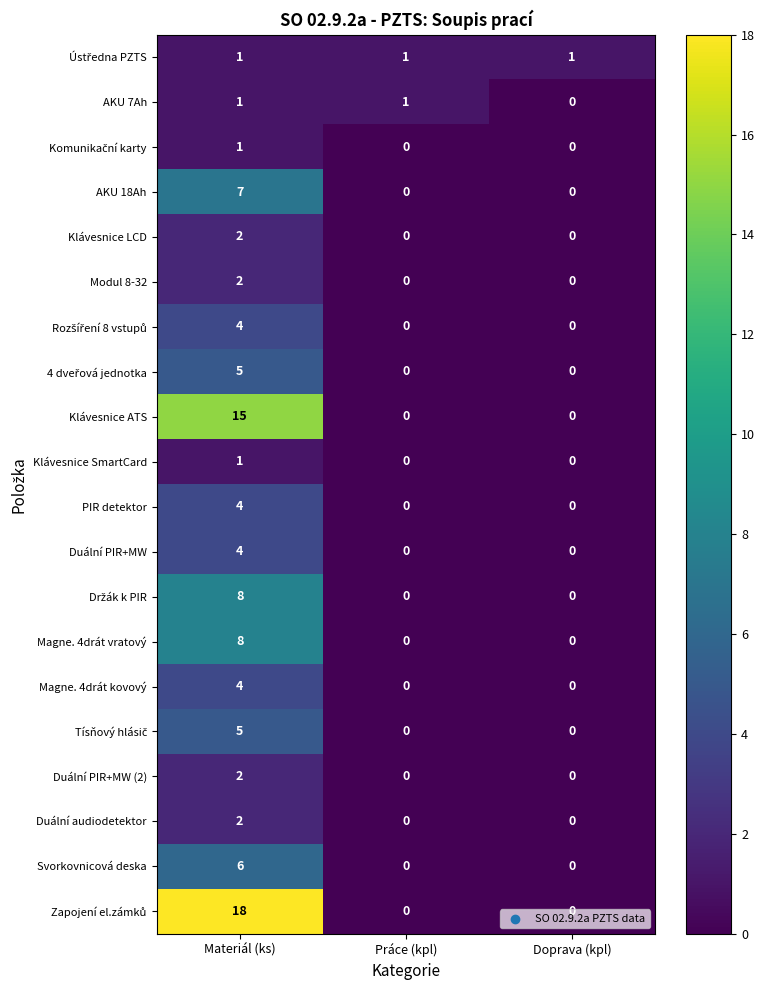

True or false: Duální PIR+MW (2) has a value of 1 at Doprava (kpl).

False